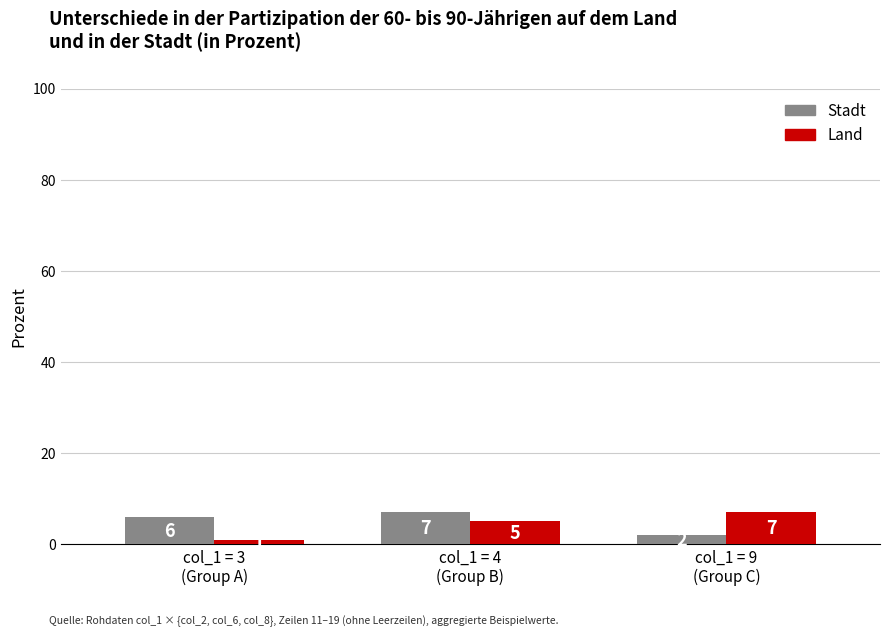

Are the bars grouped side by side (vs. stacked)?

Yes